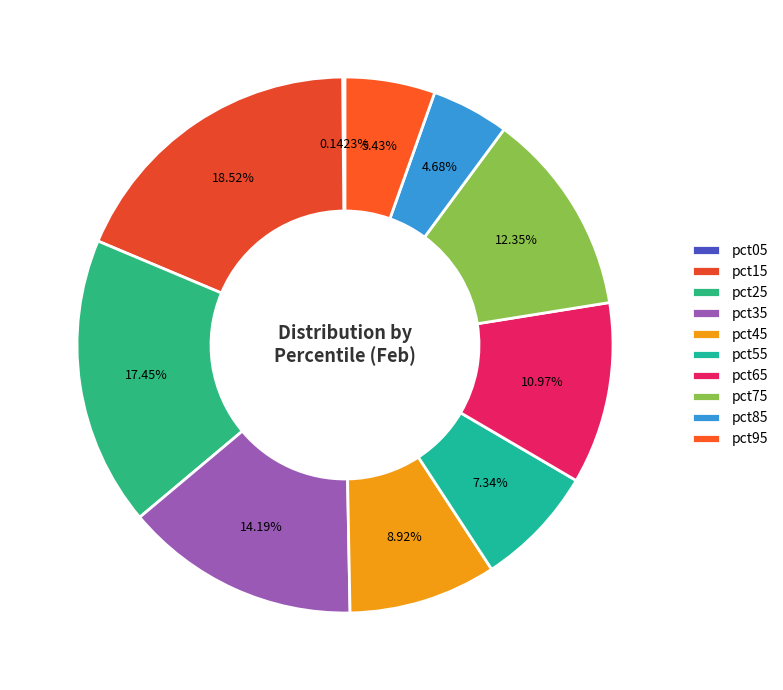

Rank the categories by value from highest to lowest.

pct15, pct25, pct35, pct75, pct65, pct45, pct55, pct95, pct85, pct05